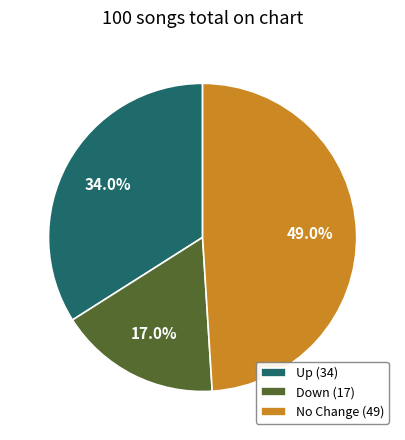

Between Up (34) and Down (17), which is larger?

Up (34)